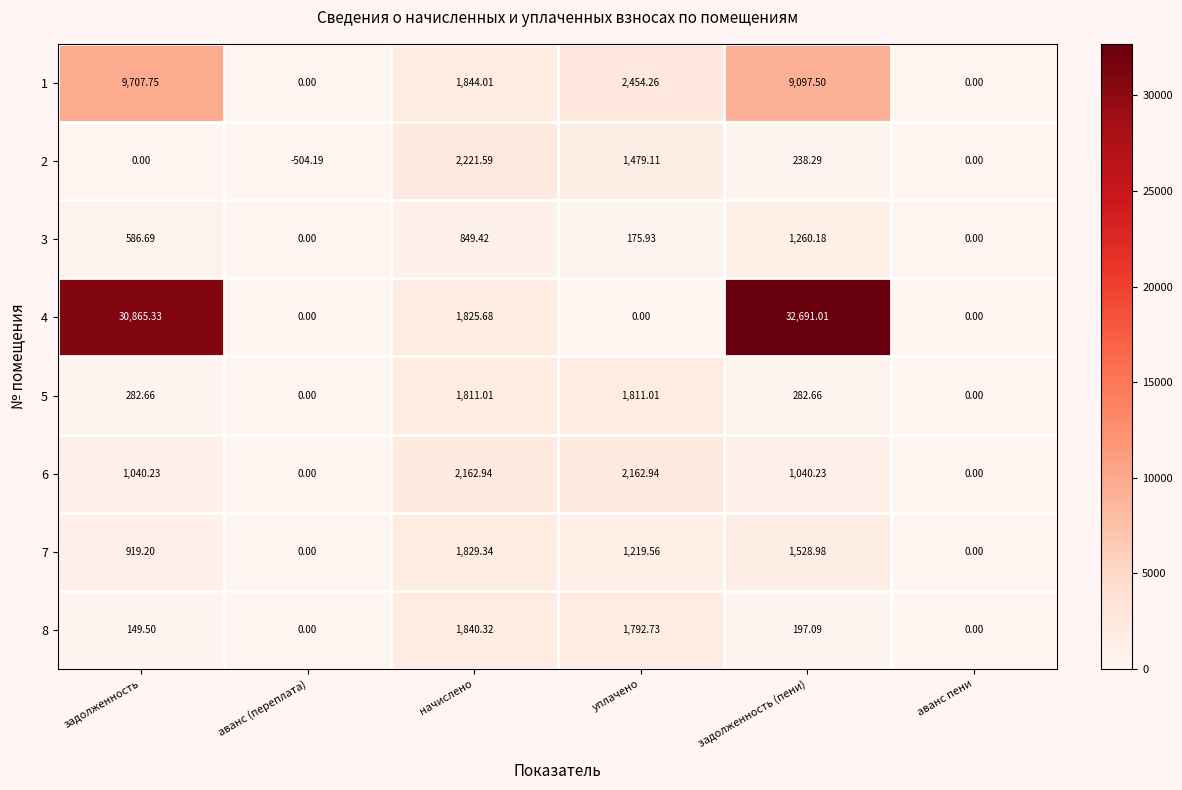

Which series changed the most between задолженность and начислено?

4